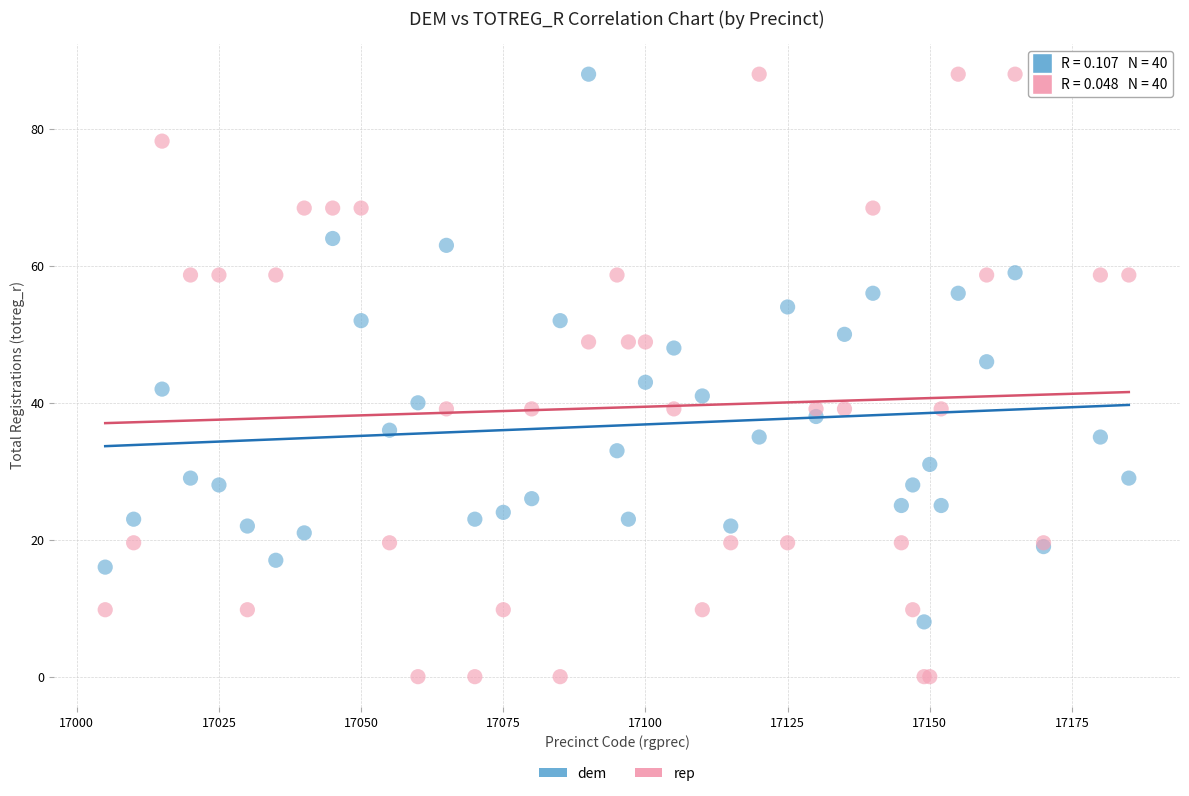

Which series contains the lowest Y value?

rep